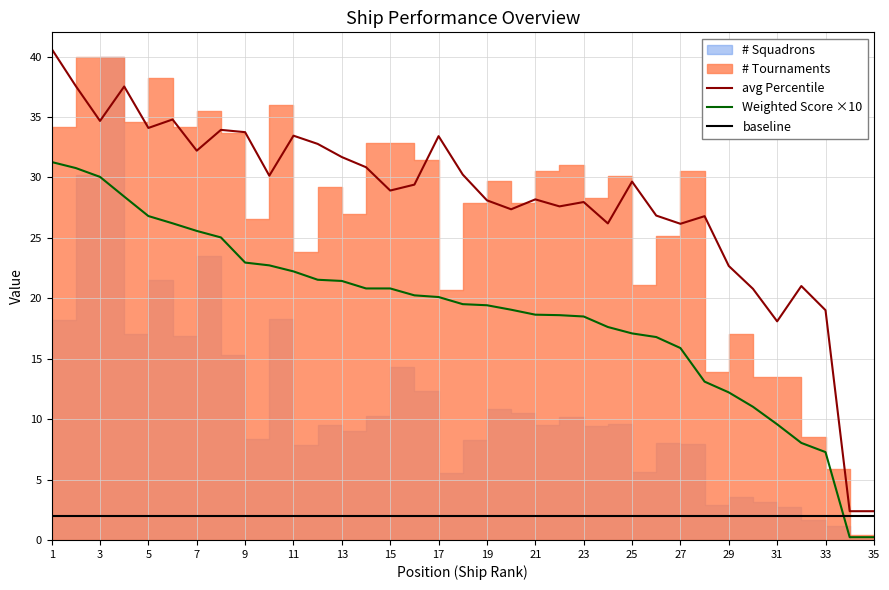

After their last crossing, which series has the higher values: Weighted Score ×10 or baseline?

baseline